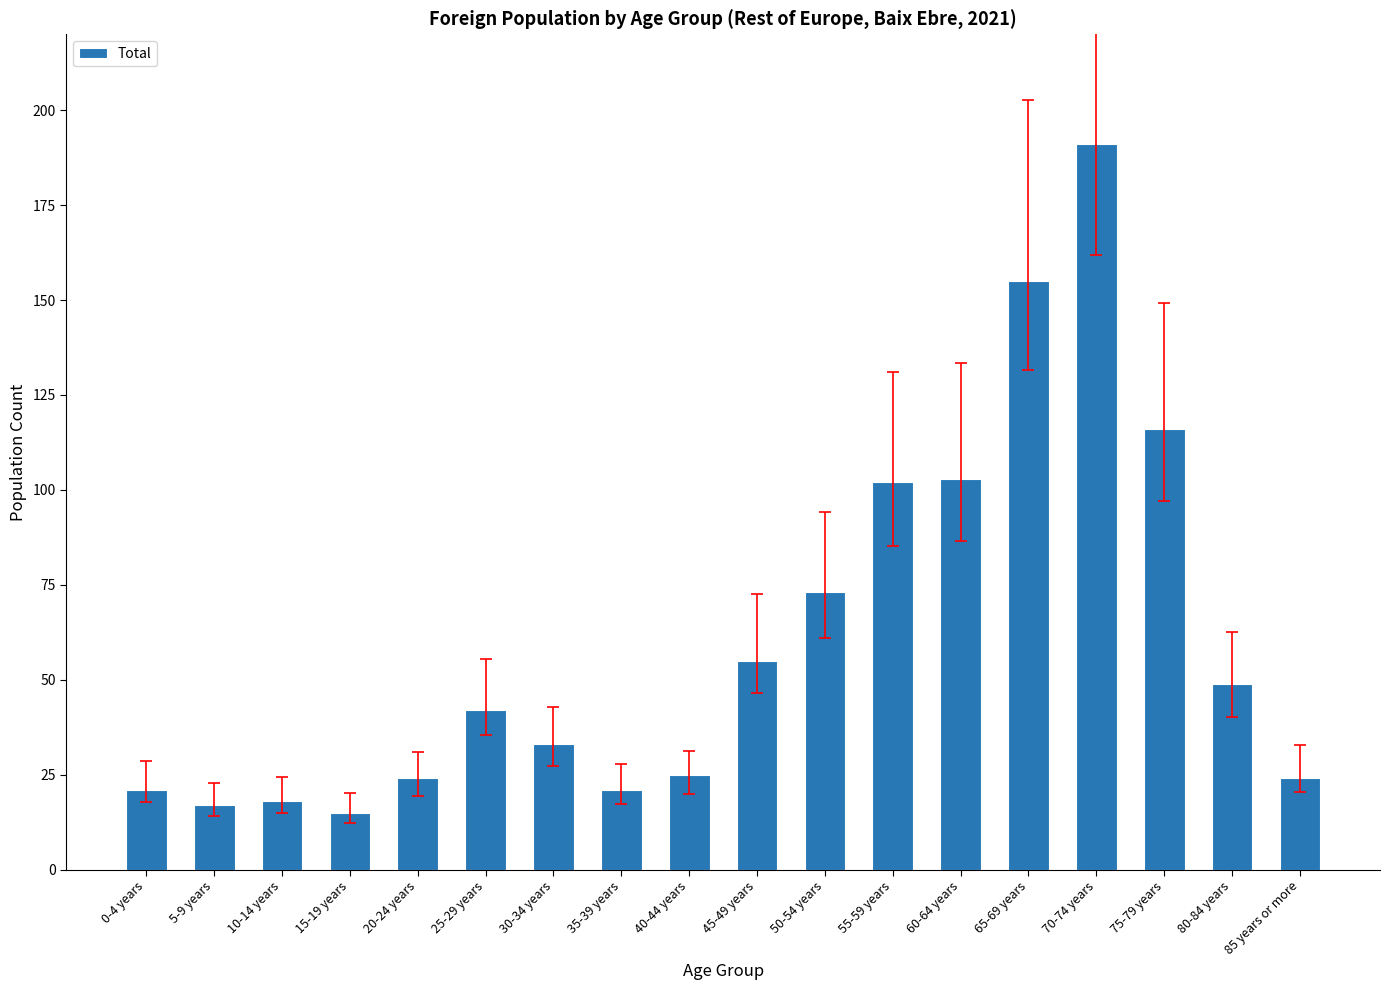

Which has a higher value, 0-4 years or 75-79 years?

75-79 years